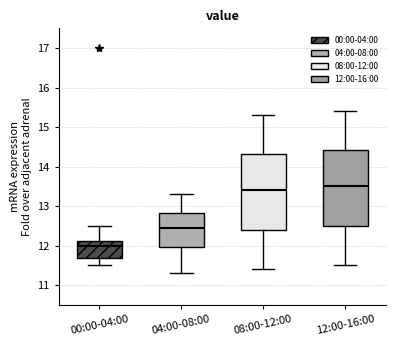

Where does the upper whisker of the box for 08:00-12:00 end on the y-axis? The values are not printed on the chart, so give them approximately, as read against the axis.

15.3